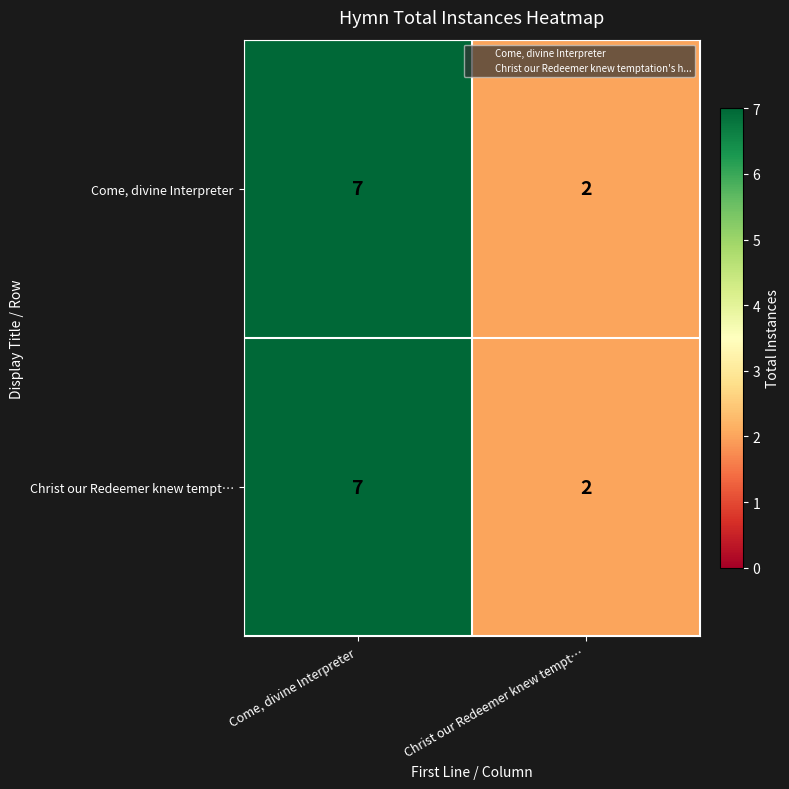

What is the difference between the Christ our Redeemer knew tempt… values at Come, divine Interpreter and Christ our Redeemer knew tempt…?

5